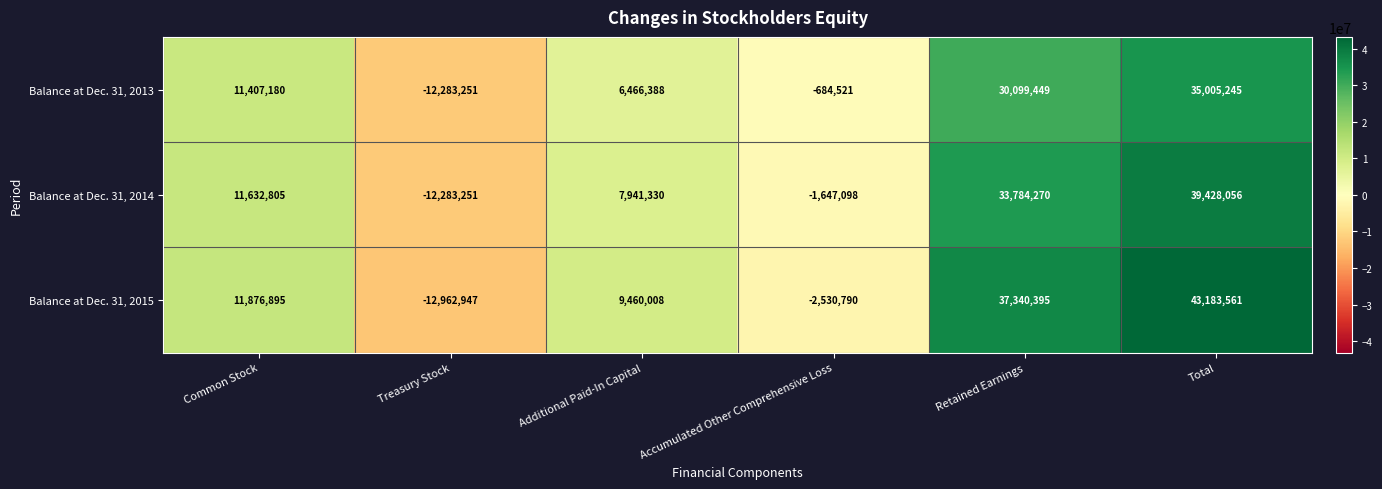

Which series has the largest range (max minus min)?

Balance at Dec. 31, 2015